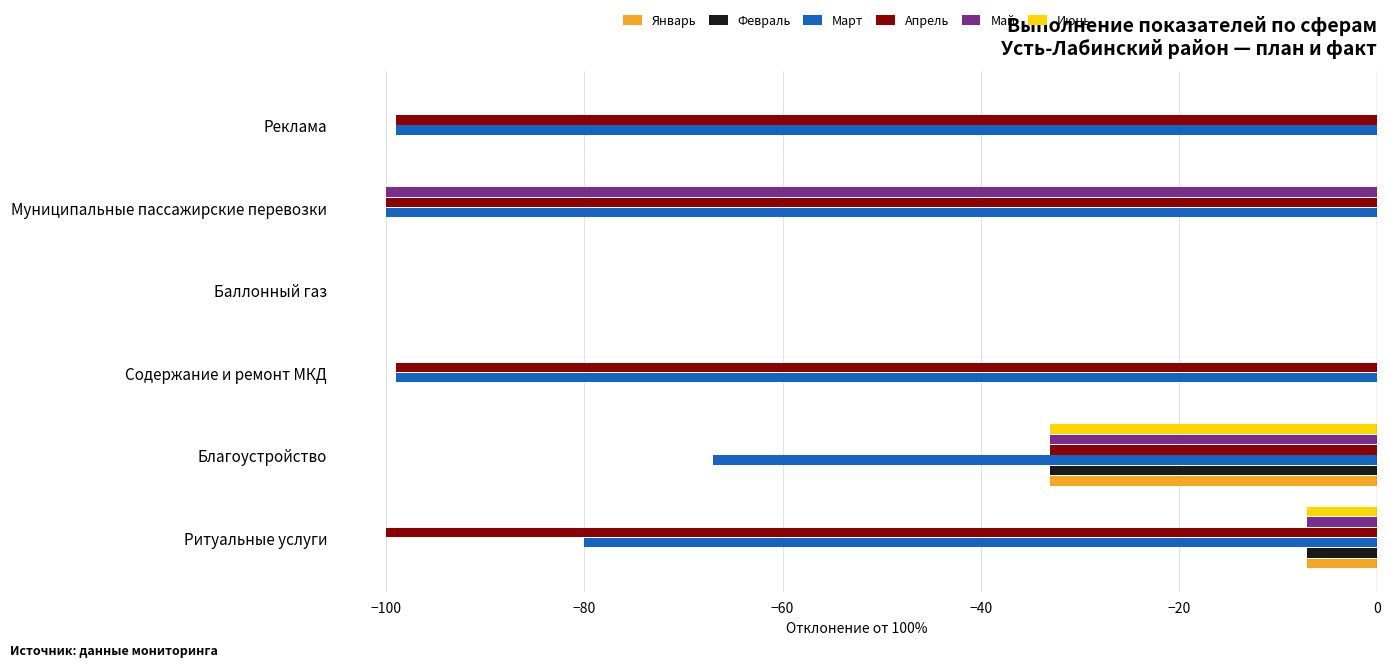

Between Муниципальные пассажирские перевозки and Реклама, which series saw the biggest shift?

Май